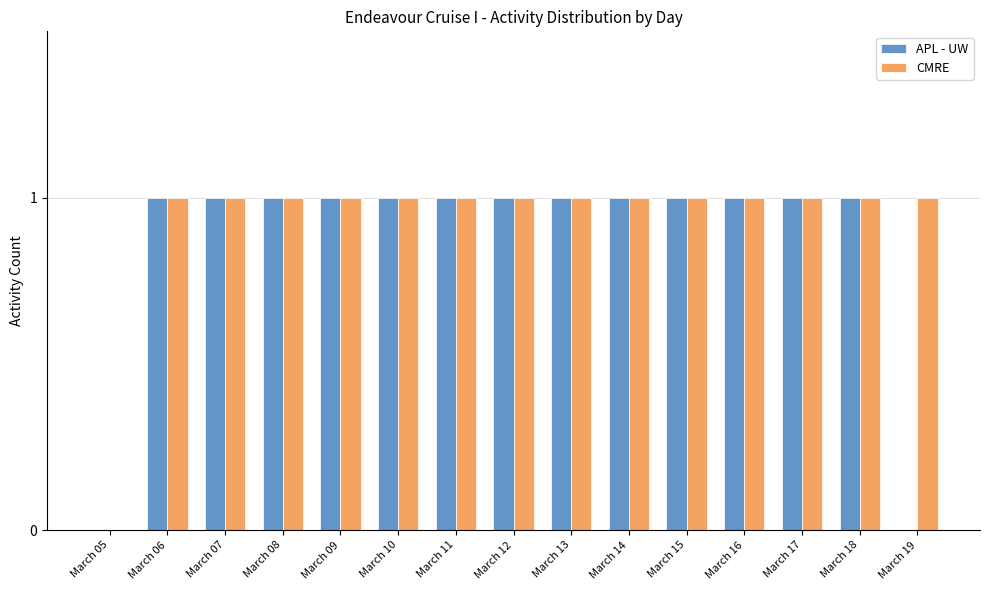

What is the sum of all CMRE values?

14